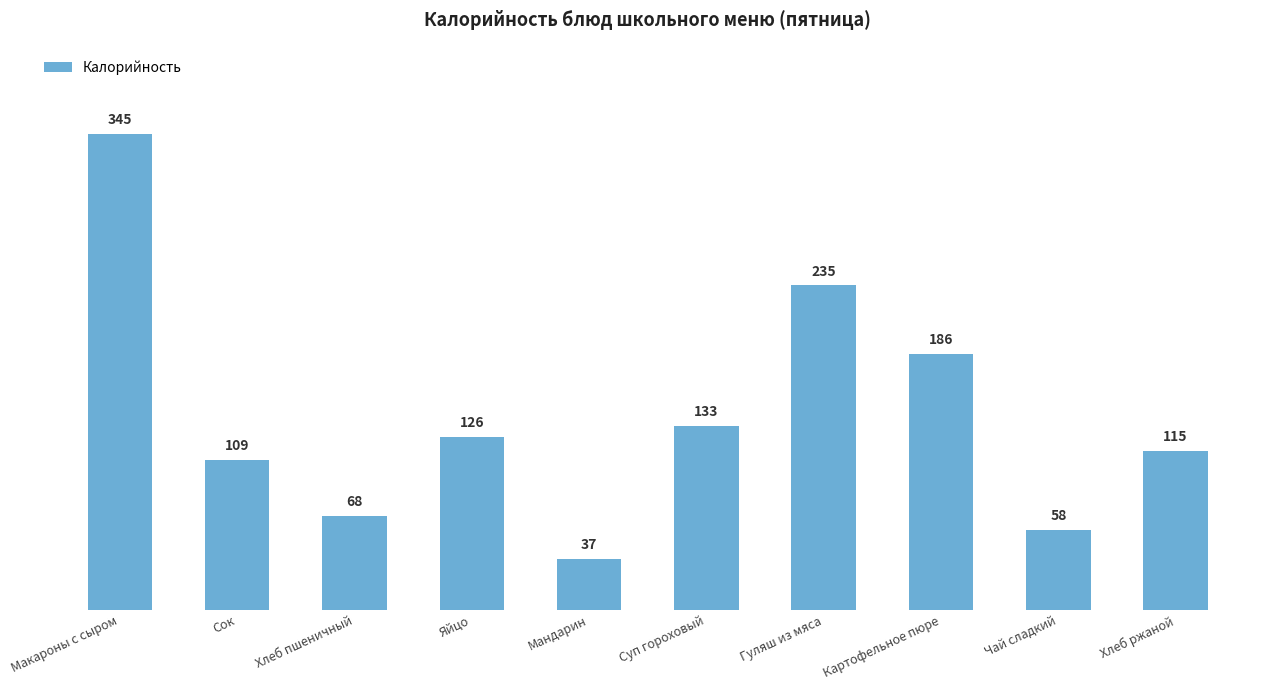

What is the sum of all values?

1415.6